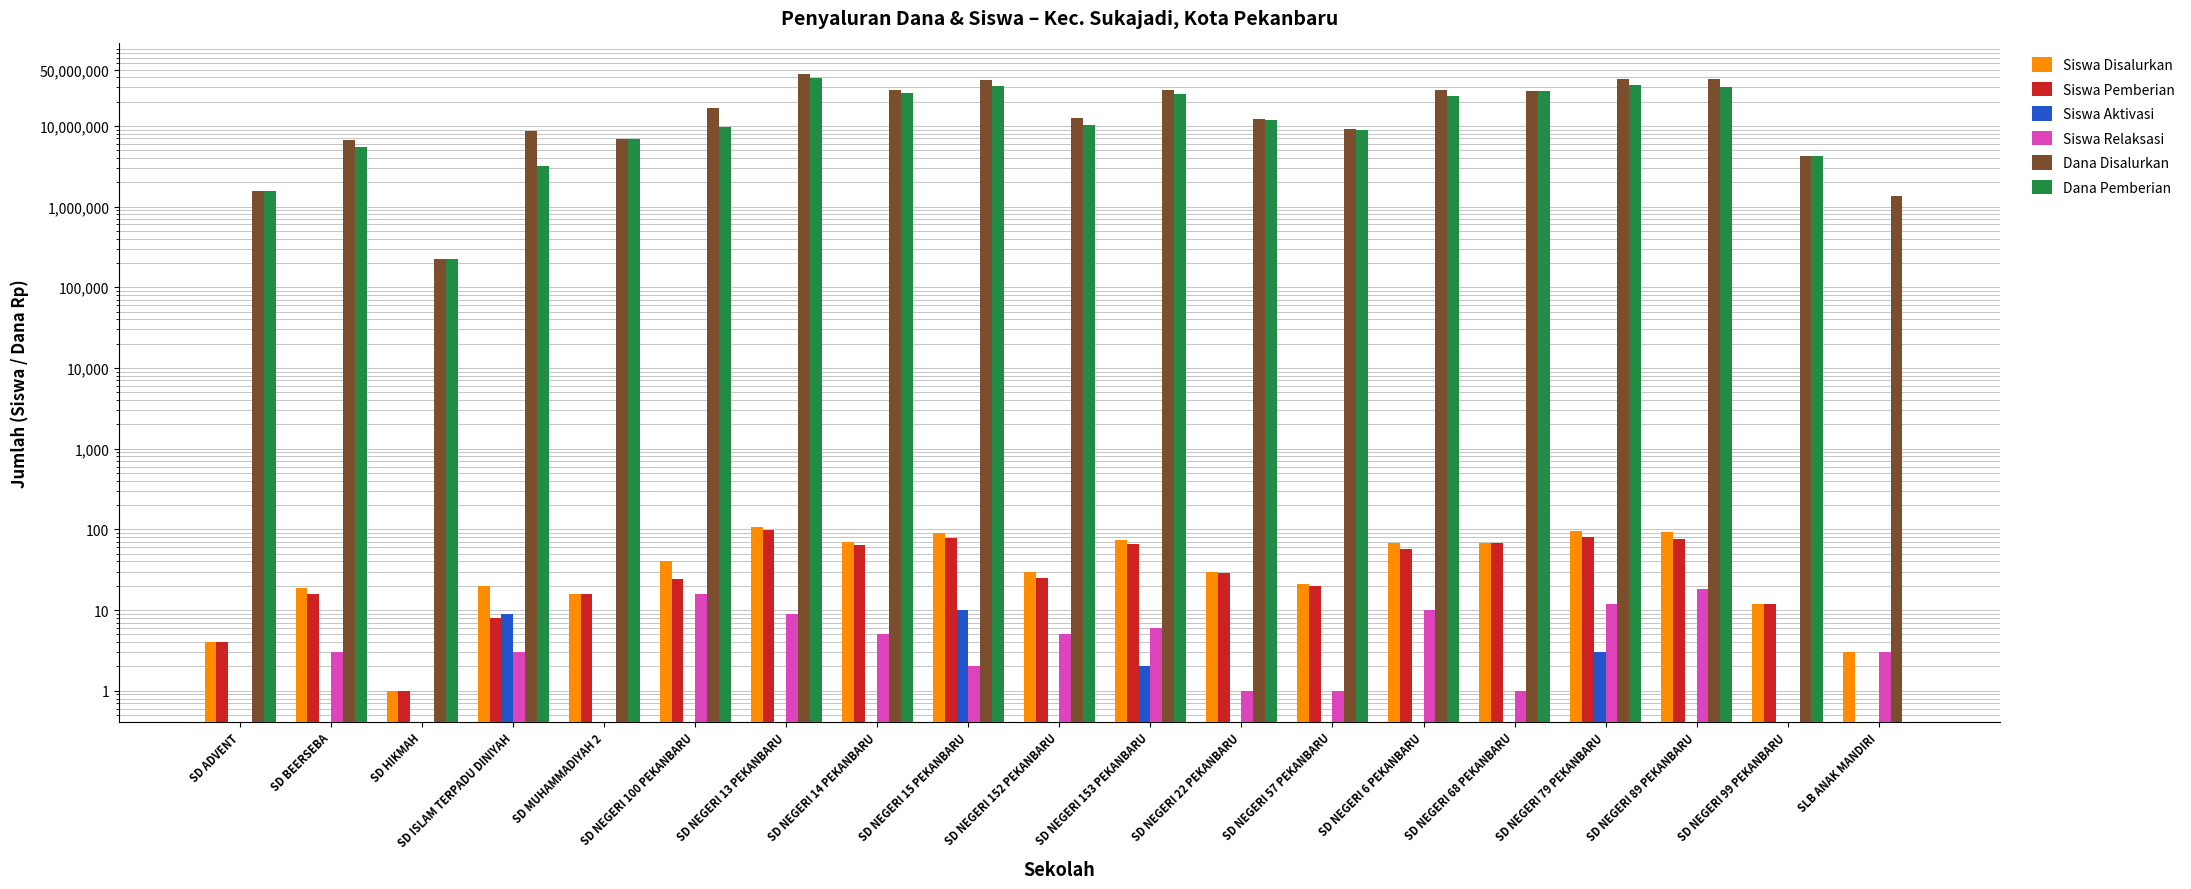

Reading left to right, extract all data points from this chart.

Siswa Disalurkan: 4	19	1	20	16	40	108	69	89	30	73	30	21	67	68	96	93	12	3
Siswa Pemberian: 4	16	1	8	16	24	99	64	77	25	65	29	20	57	67	81	75	12	0
Siswa Aktivasi: 0	0	0	9	0	0	0	0	10	0	2	0	0	0	0	3	0	0	0
Siswa Relaksasi: 0	3	0	3	0	16	9	5	2	5	6	1	1	10	1	12	18	0	3
Dana Disalurkan: 1575000	6750000	225000	8550000	6975000	16875000	43650000	27900000	36900000	12600000	27675000	12150000	9225000	27900000	27000000	38250000	38250000	4275000	1350000
Dana Pemberian: 1575000	5400000	225000	3150000	6975000	9675000	39600000	25650000	31500000	10350000	24975000	11700000	8775000	23625000	26775000	32175000	30150000	4275000	0